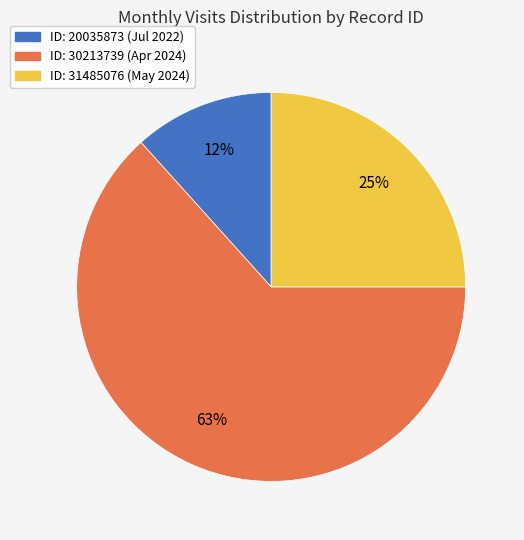

Is there a majority slice in this chart?

Yes